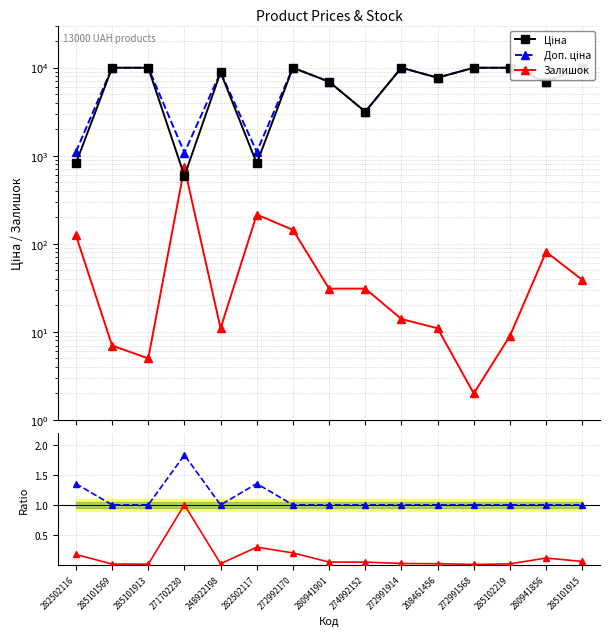

What value does the Ratio Доп./Ціна series have at 285102219?

1.0